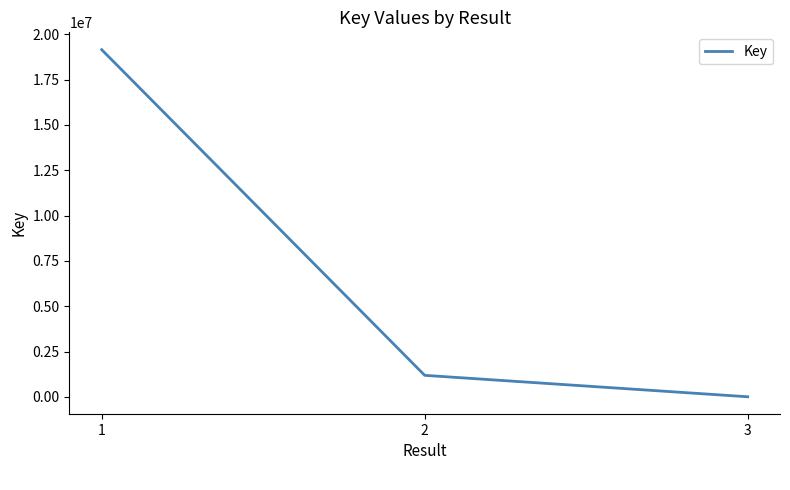

Where does the data first go above 1187061?

1